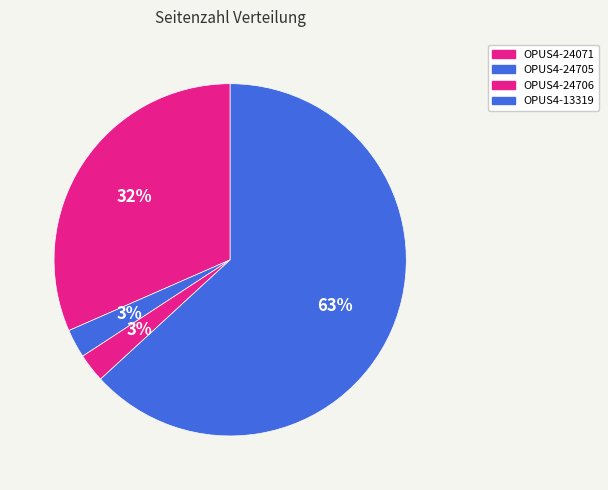

What percentage is NOT represented by OPUS4-24071?

68.4%